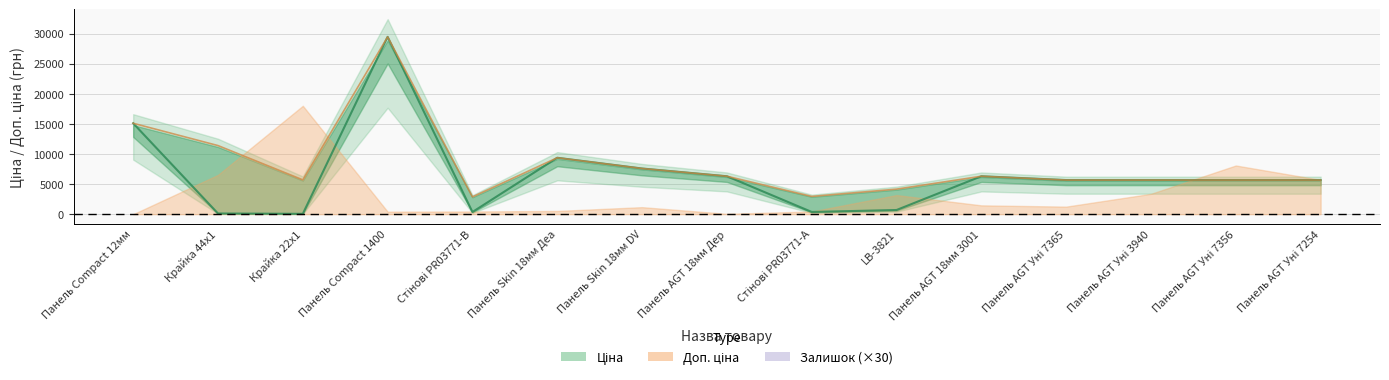

What is the difference between the second highest and second lowest values in the Ціна series?

15005.9